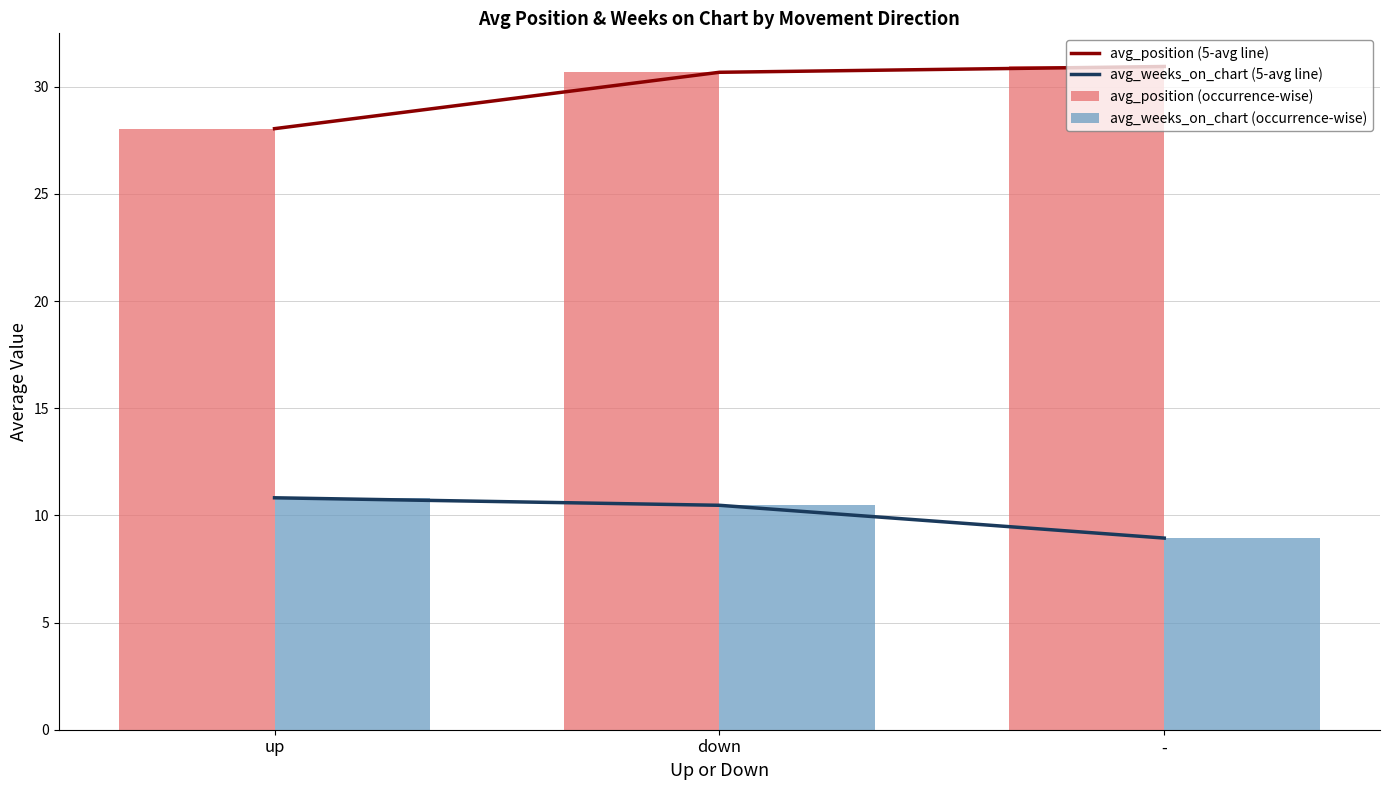

Which has a higher value, down or up?

down